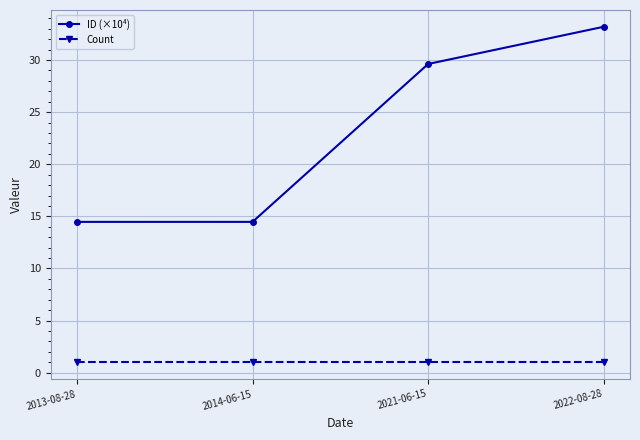

At which category is the sum across all series the highest?

2022-08-28